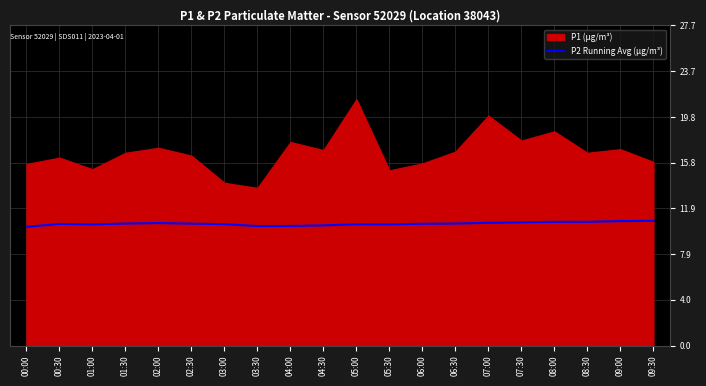

Reading left to right, what are all the values shown in this chart?

10.3	10.5	10.5	10.6	10.6	10.5	10.5	10.3	10.3	10.4	10.5	10.5	10.5	10.6	10.6	10.7	10.7	10.7	10.8	10.8